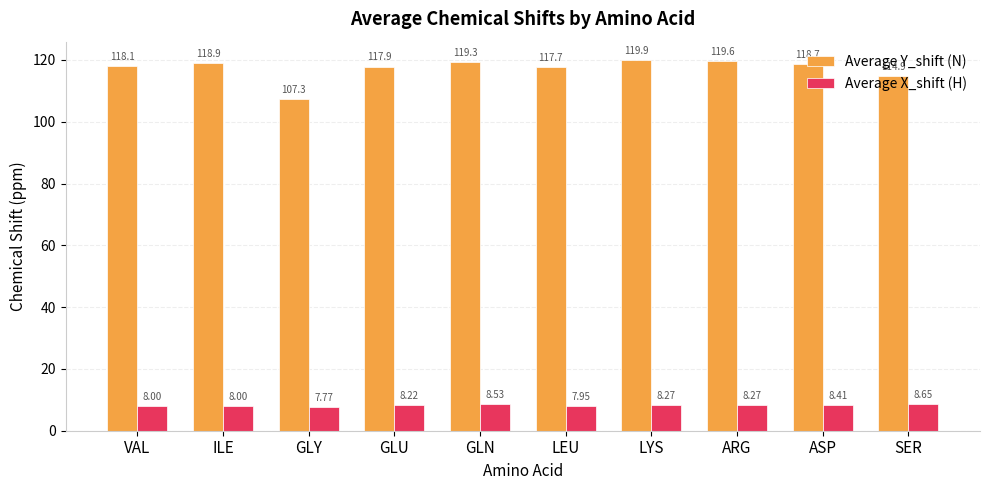

True or false: Average Y_shift (N) has a value of 114.9 at SER.

True